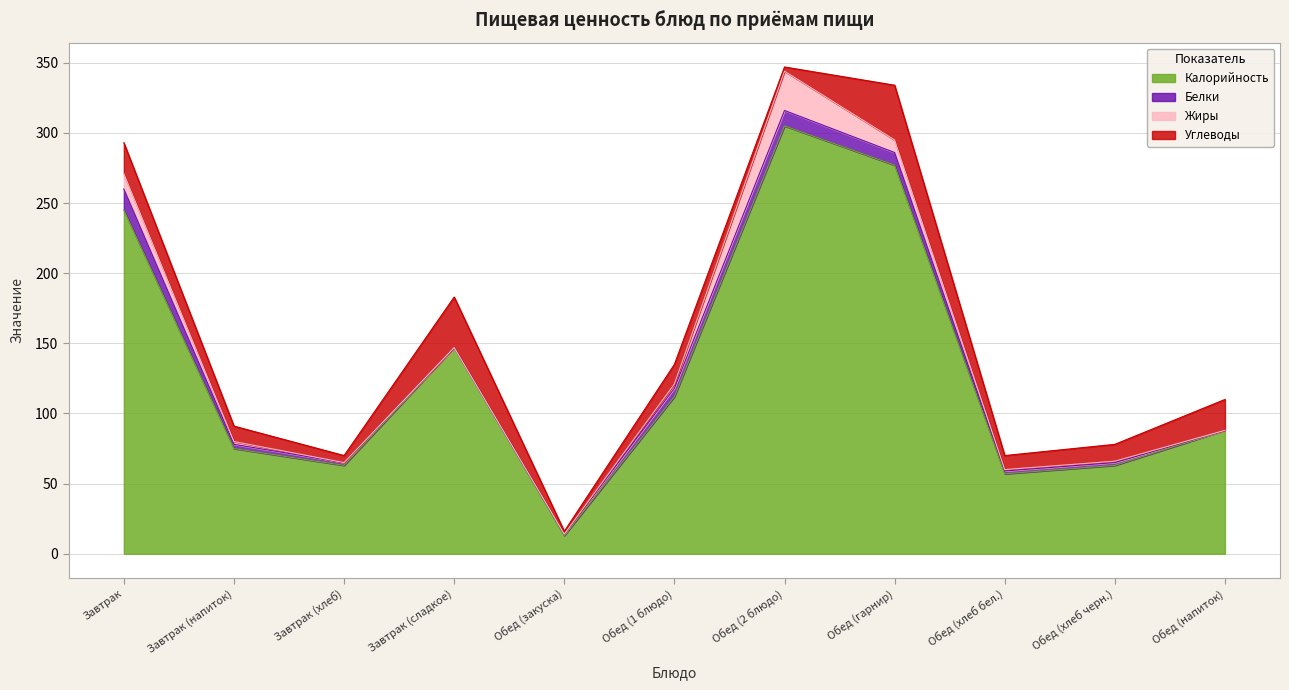

Which series has the widest spread of values?

Калорийность